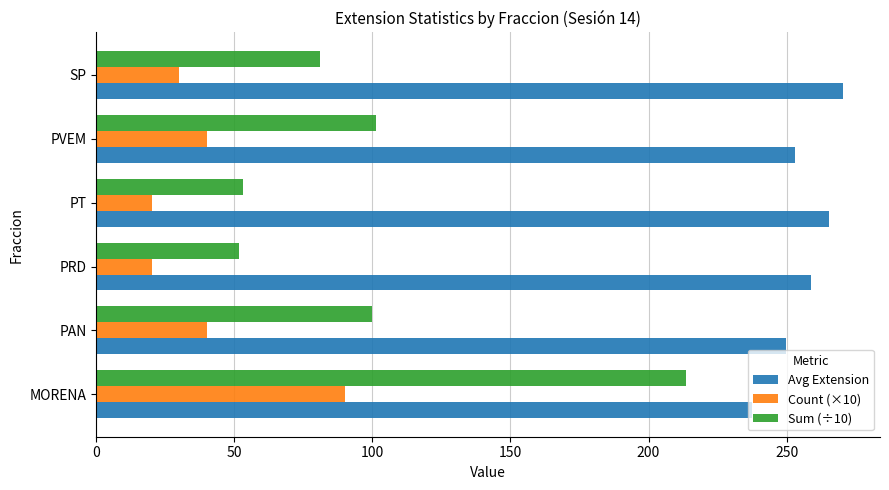

List the series in order of their overall mean, lowest first.

Count (×10), Sum (÷10), Avg Extension